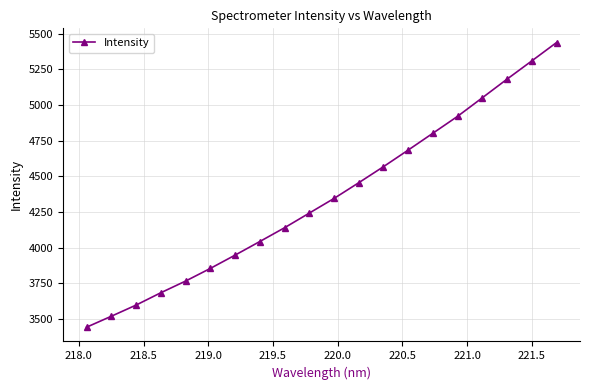

What is the maximum value shown in the chart?

5438.8